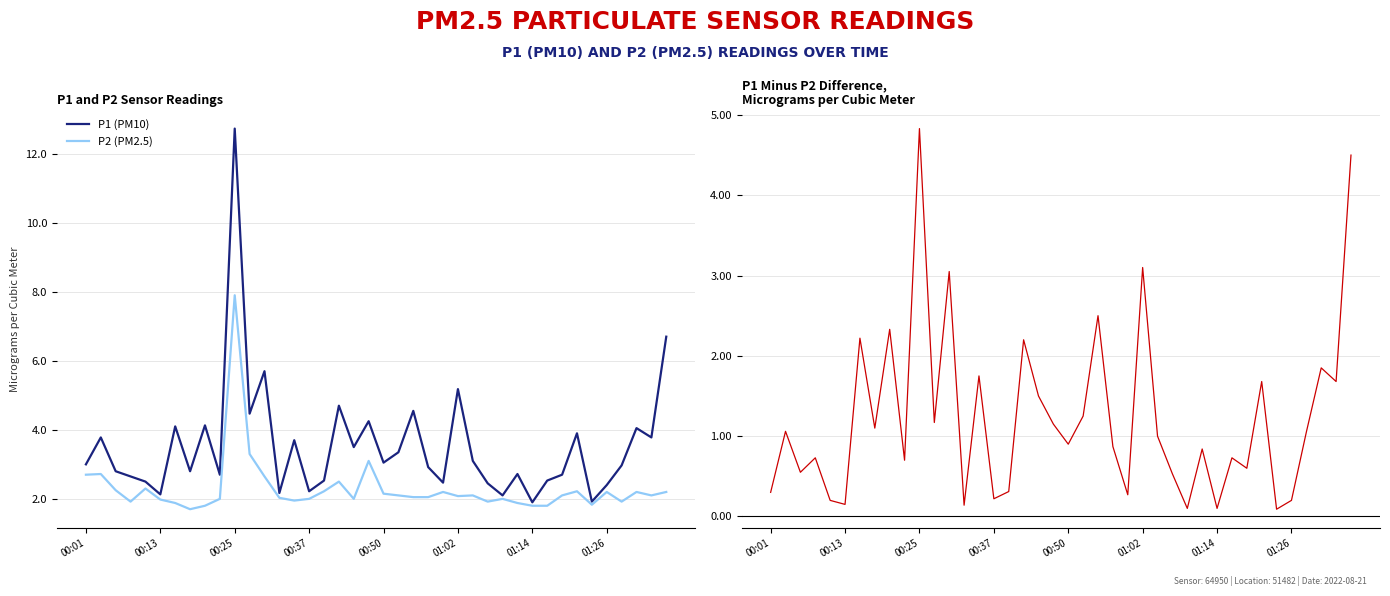

What is the minimum value for P1 (PM10)?

1.9